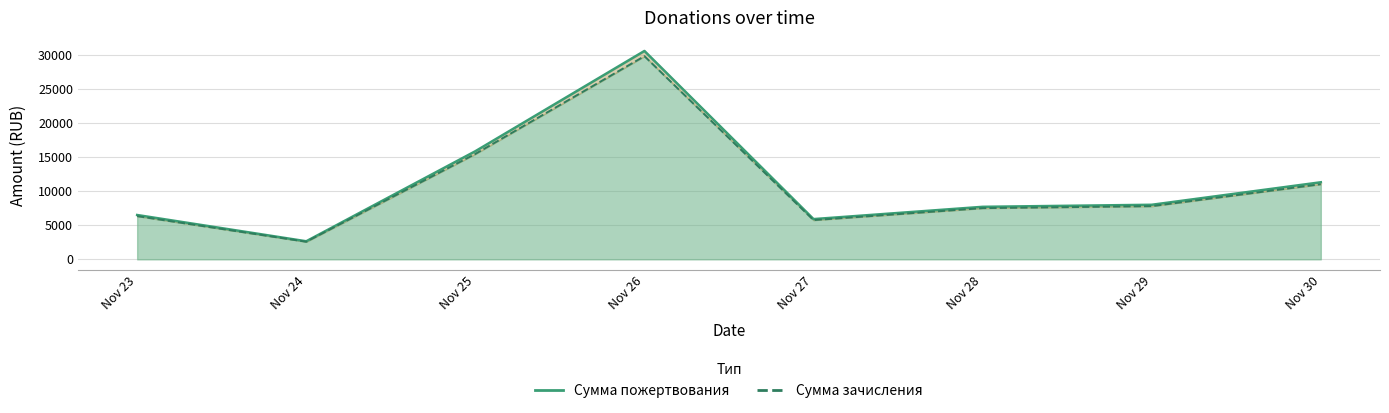

Reading left to right, transcribe all the data shown in this chart.

Сумма пожертвования: 6500.0	2650.0	15850.0	30550.0	5900.0	7700.0	8000.0	11300.0
Сумма зачисления: 6337.5	2583.8	15453.8	29786.2	5752.5	7507.5	7800.0	11017.5